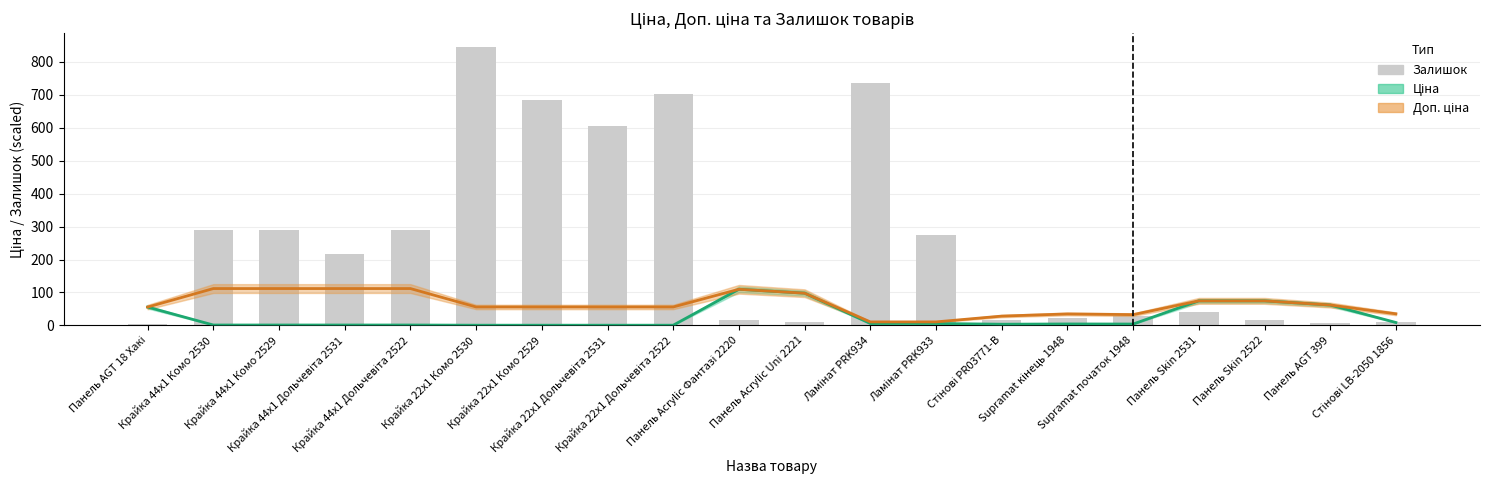

How many bars are there in total?

20